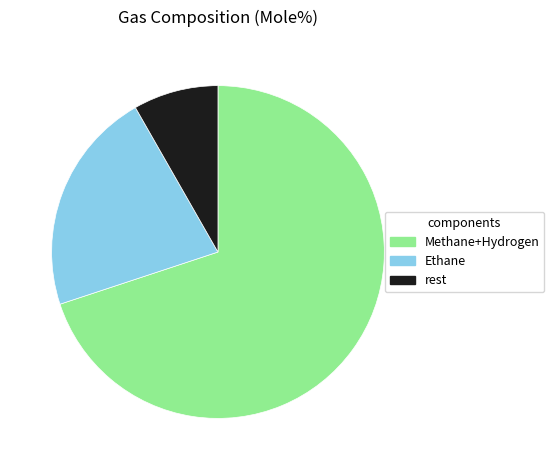

What is the largest slice in the pie chart?

Methane+Hydrogen